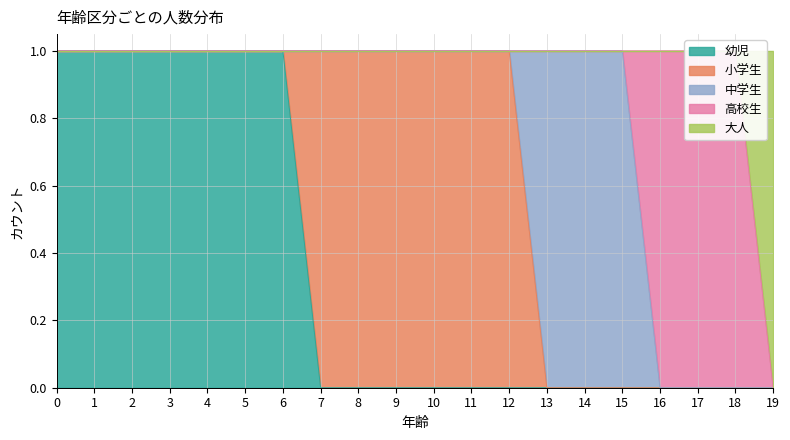

At which label does 幼児 reach its minimum?

7